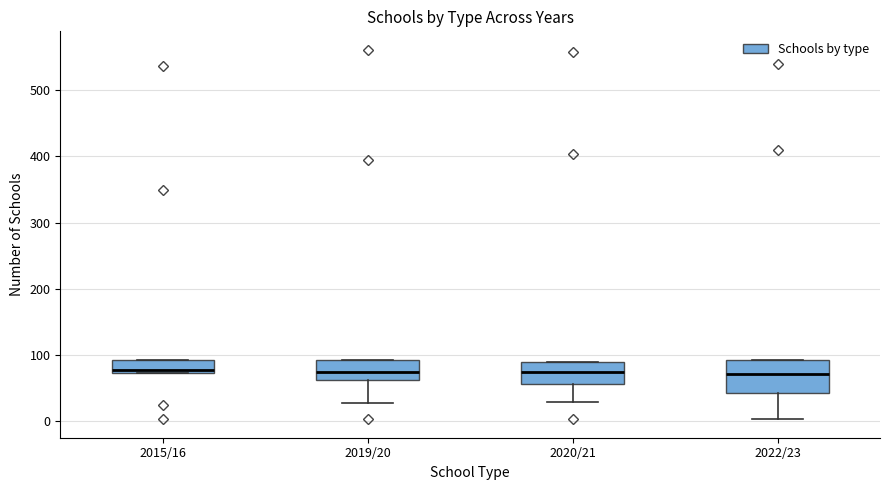

Reading left to right, transcribe this box plot: for each box, give where its median line is, the range the box spans, and where its two whiskers end, as read against the y-axis. The values are not printed on the chart, so give them approximately, as read against the axis.

2015/16: median 80, box 70 to 90, whiskers 70 to 90
2019/20: median 80, box 60 to 90, whiskers 30 to 90
2020/21: median 80, box 60 to 90, whiskers 30 to 90
2022/23: median 70, box 40 to 90, whiskers 0 to 90